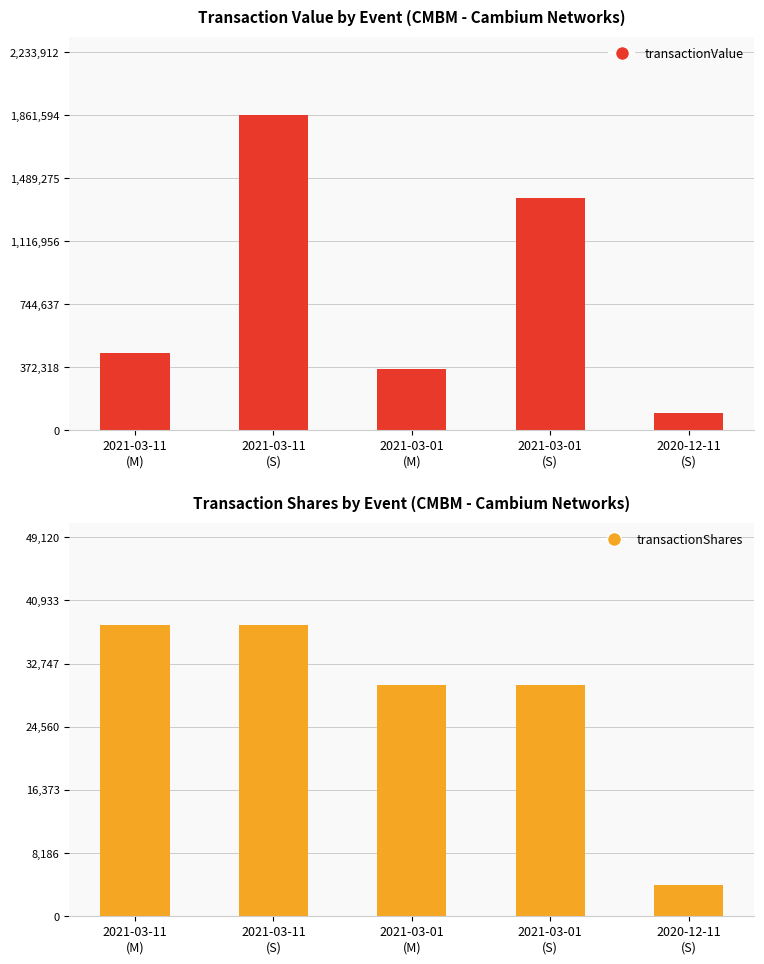

At how many categories does at least one series exceed 843896?

2